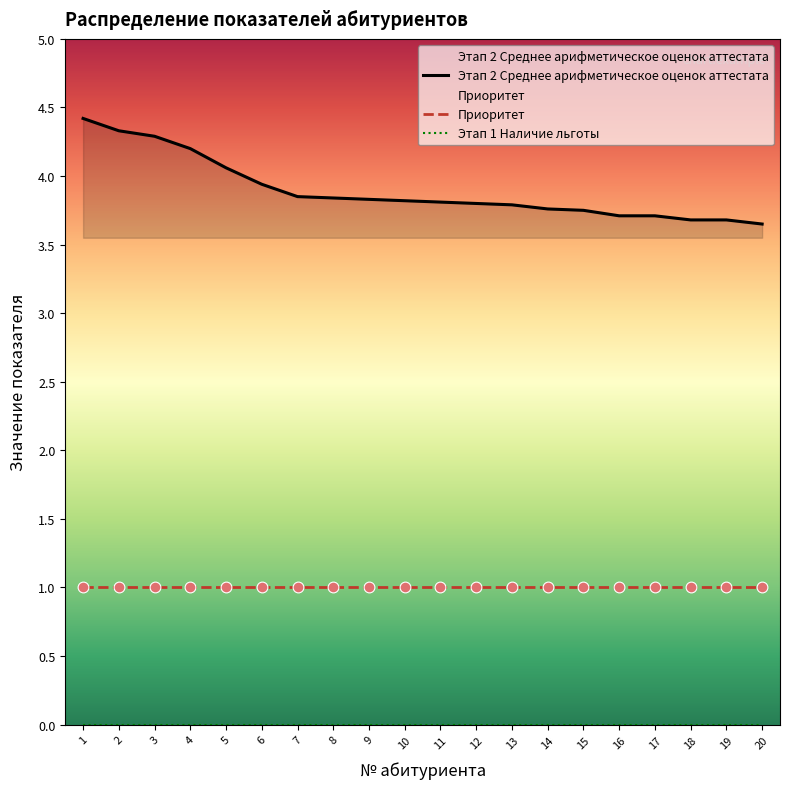

Which series contains the lowest Y value?

Этап 1 Наличие льготы